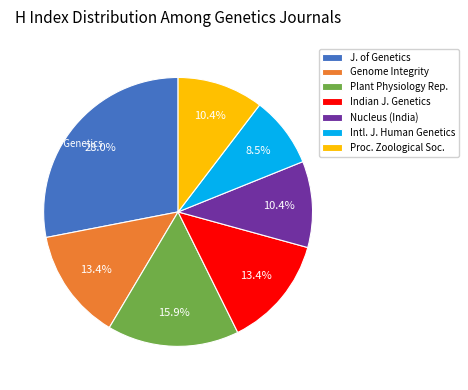

Which has a higher value, Indian J. Genetics or Proc. Zoological Soc.?

Indian J. Genetics